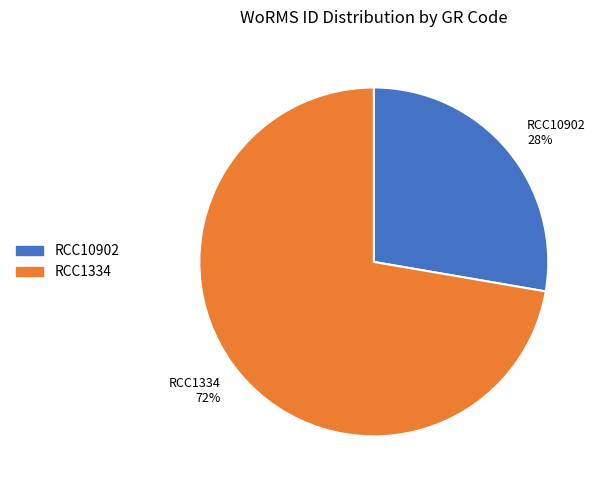

What is the majority slice?

RCC1334